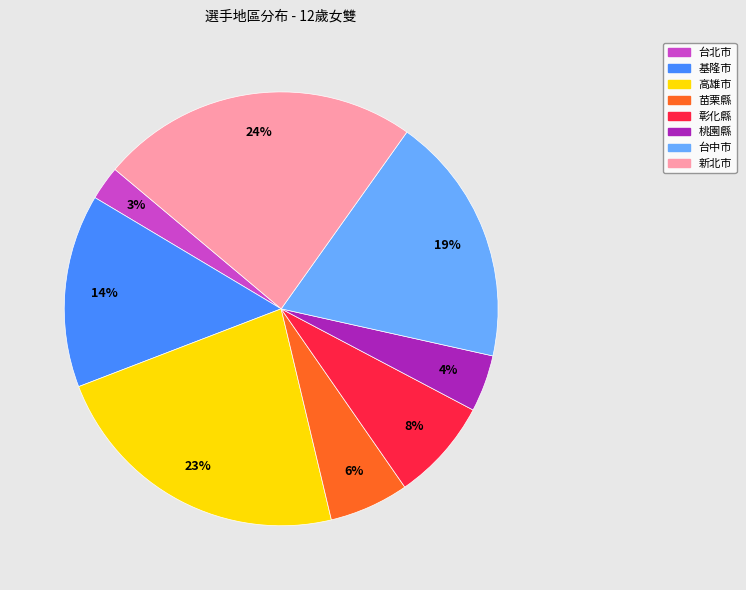

To the nearest percent, what is the difference between the largest and smallest slice percentages?

21%